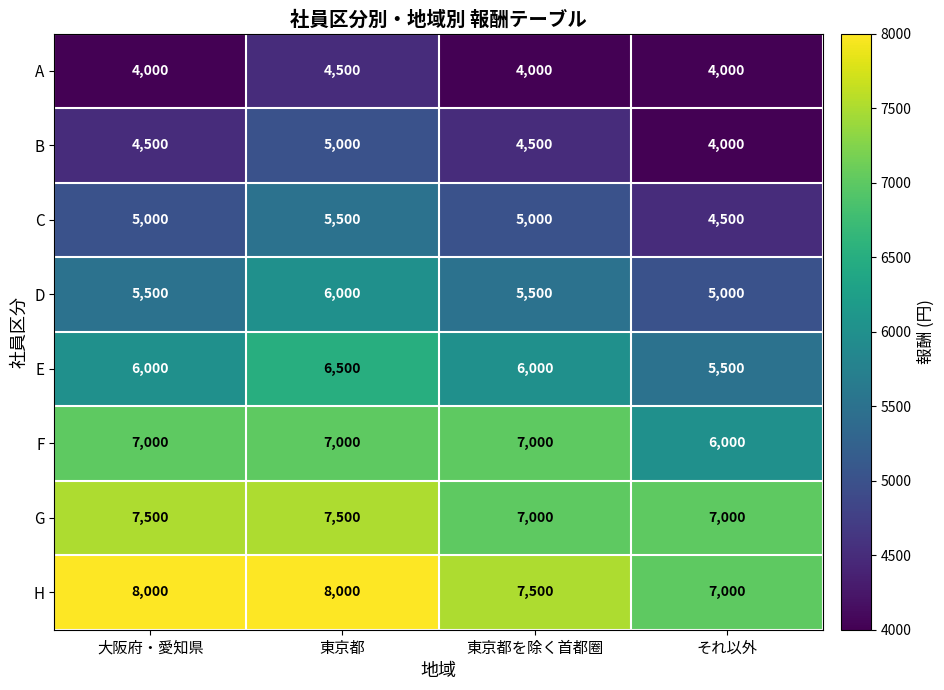

How many B values are between 4500 and 5000?

3